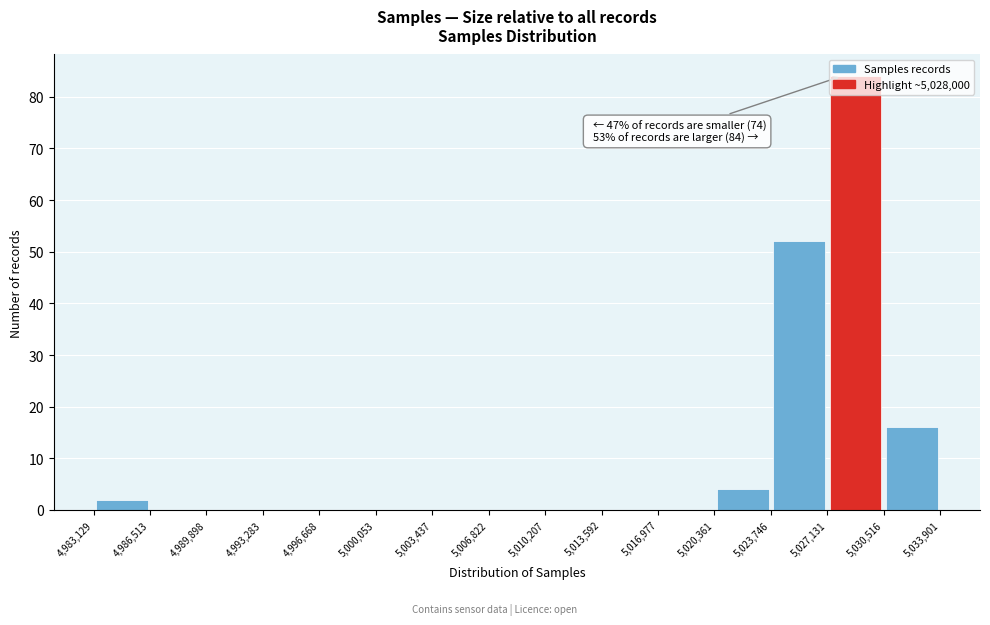

Which range on the x-axis has the tallest bar?

5,027,131 to 5,030,516